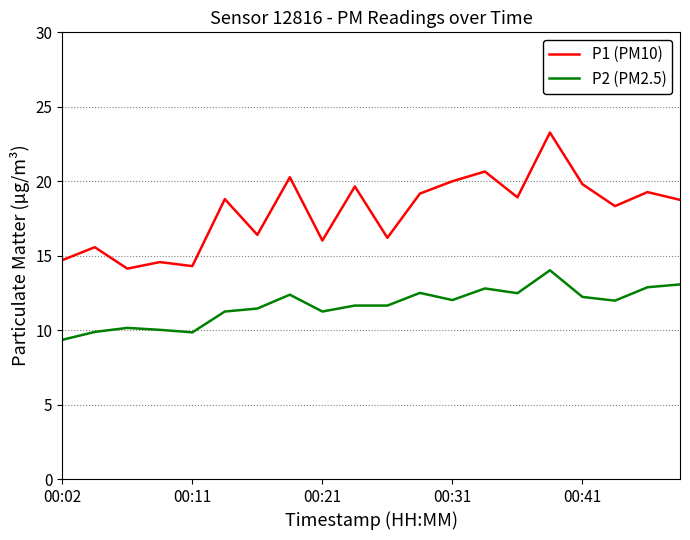

How many interior local valleys does the P1 (PM10) series have?

7